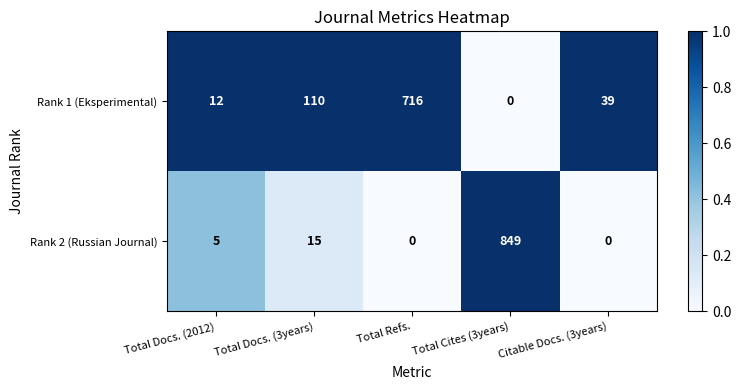

Count the number of categories in the chart.

5